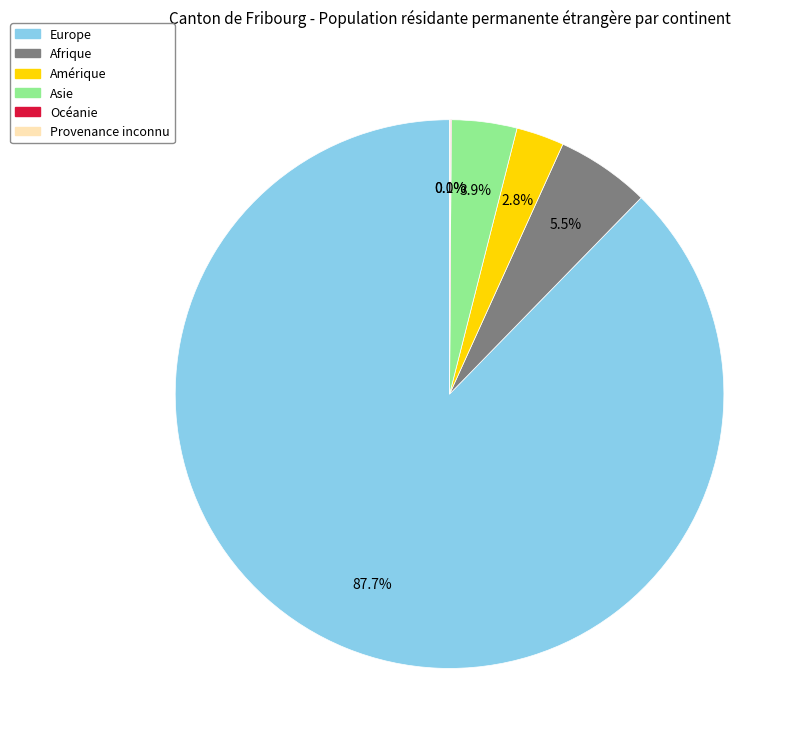

Which has a higher value, Amérique or Afrique?

Afrique